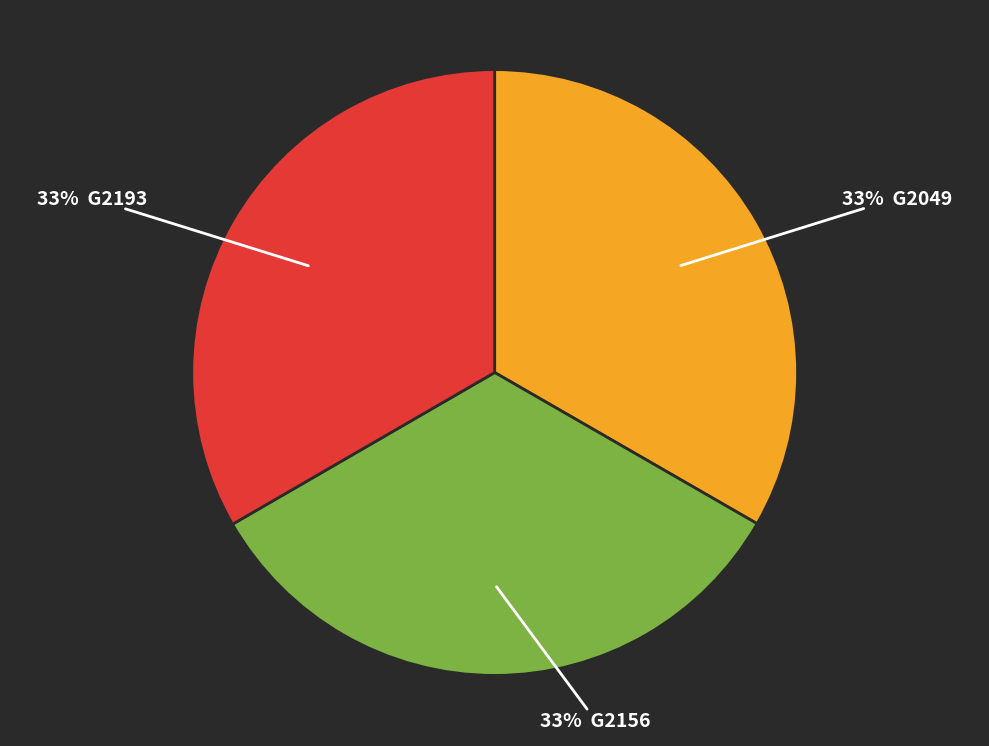

Is there a majority slice in this chart?

No